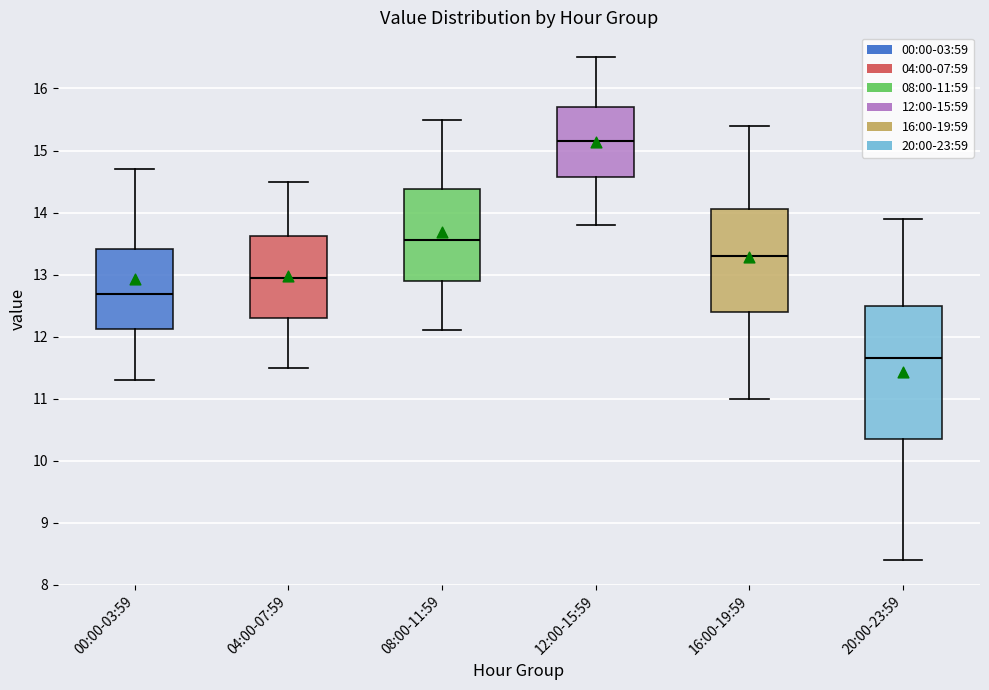

Where does the upper whisker of the box for 04:00-07:59 end on the y-axis? The values are not printed on the chart, so give them approximately, as read against the axis.

14.5